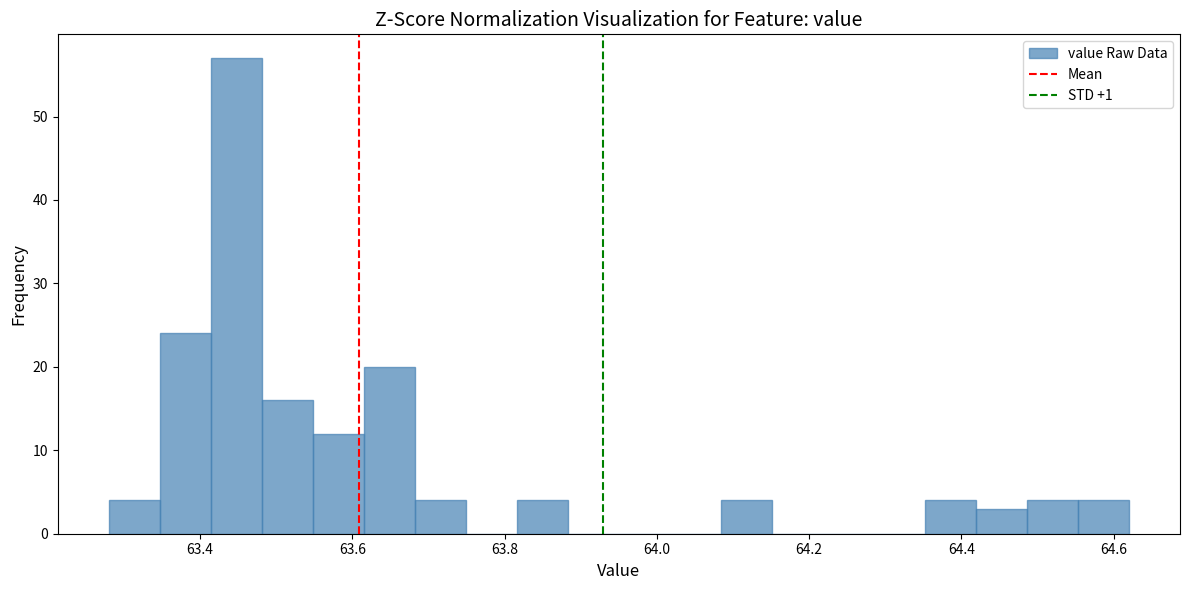

Around what value on the x-axis is the tallest bar? Give the approximate position of its centre, as read against the axis.

63.44